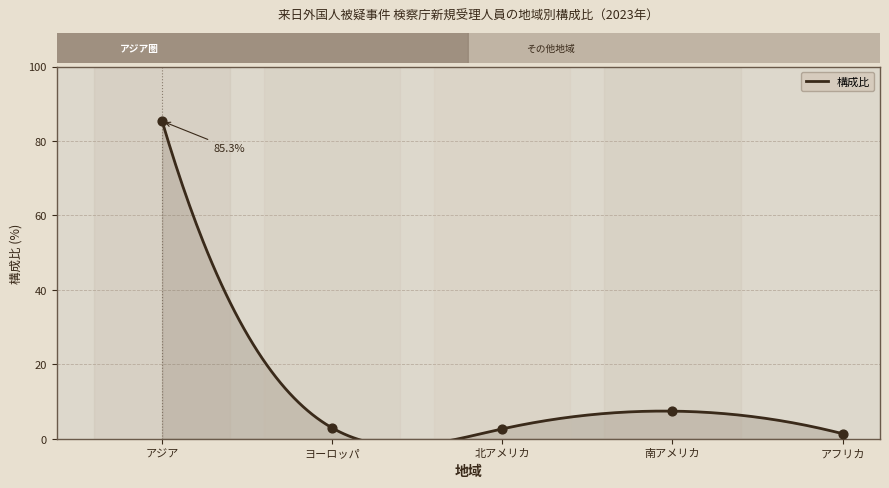

Which has a higher value, アジア or 南アメリカ?

アジア